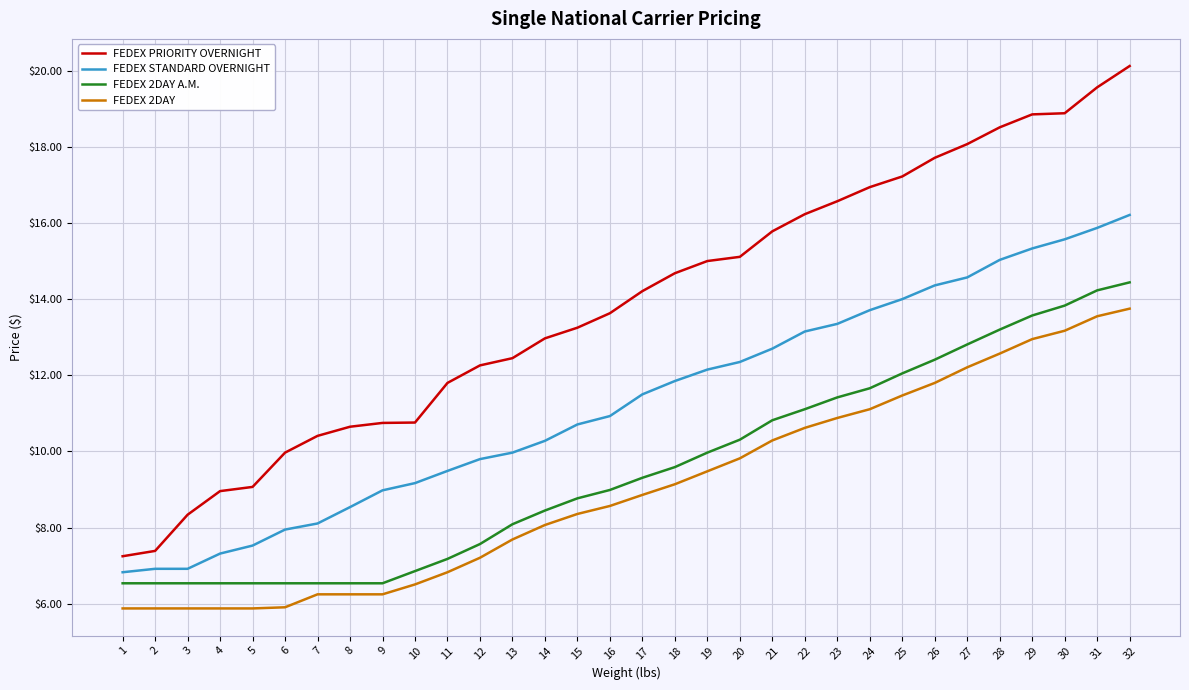

At which category is the sum across all series the highest?

32